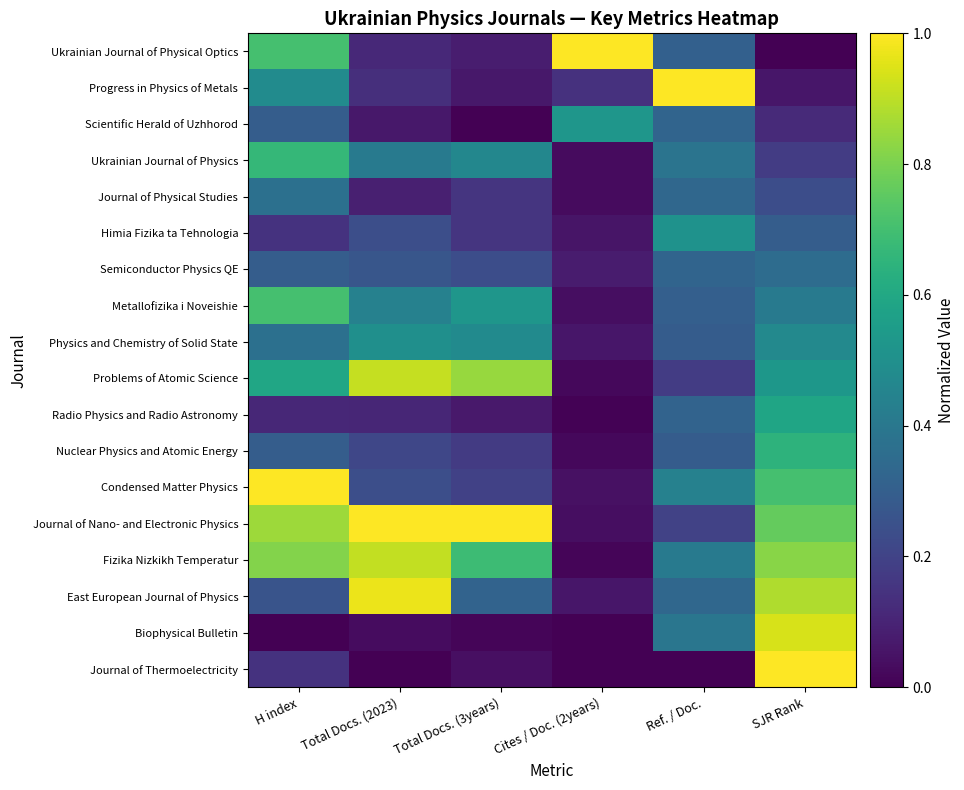

Which series has the widest spread of values?

Ukrainian Journal of Physical Optics